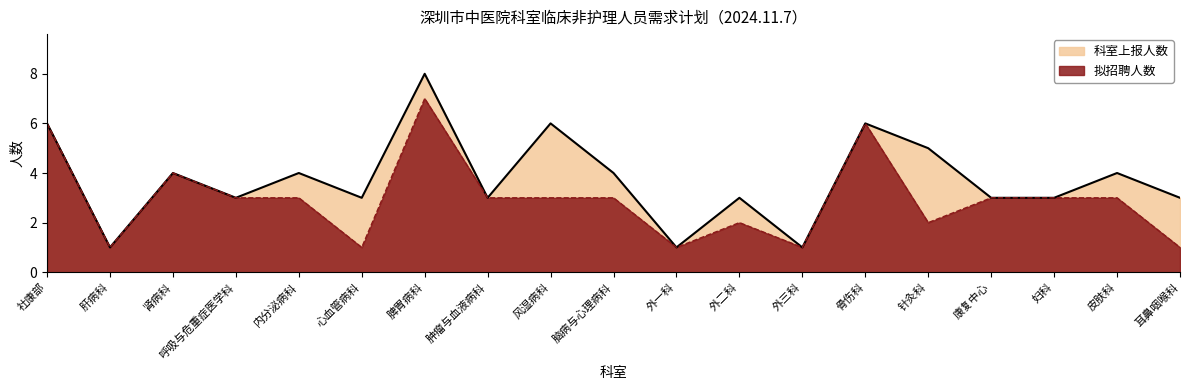

List the series in order of their peak value, lowest first.

拟招聘人数, 科室上报人数